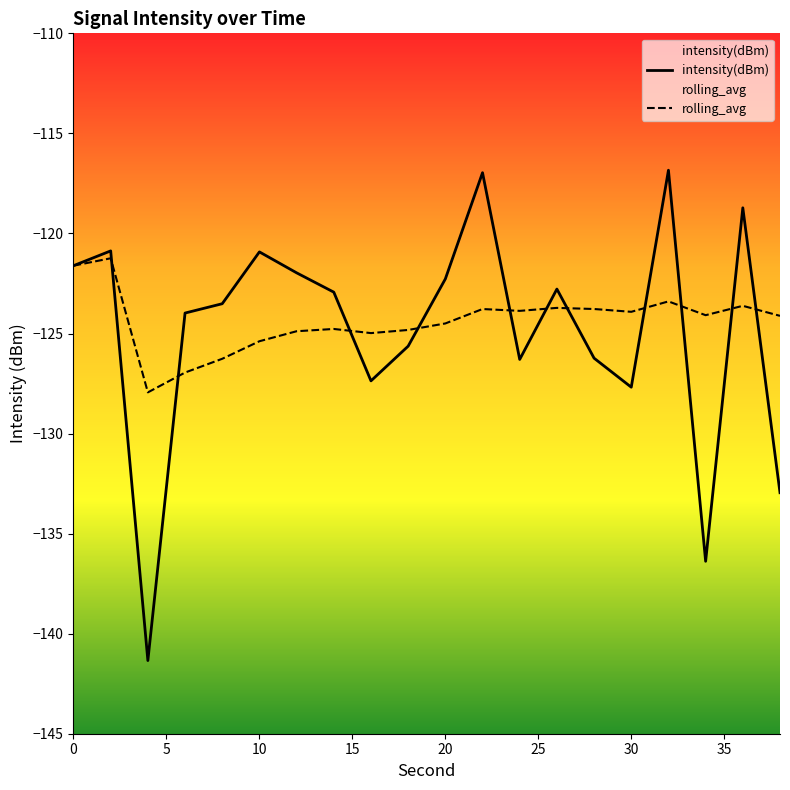

How many lines are shown in the chart?

2